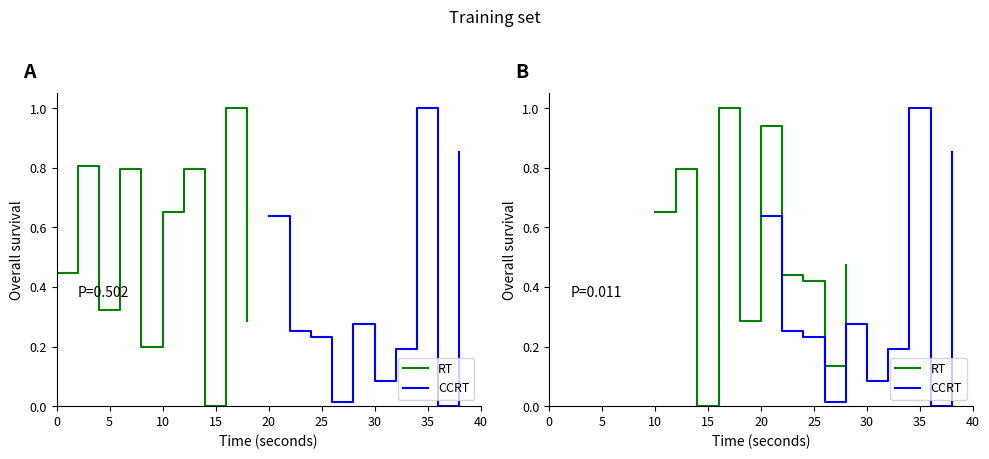

At how many categories does at least one series exceed 0?

10